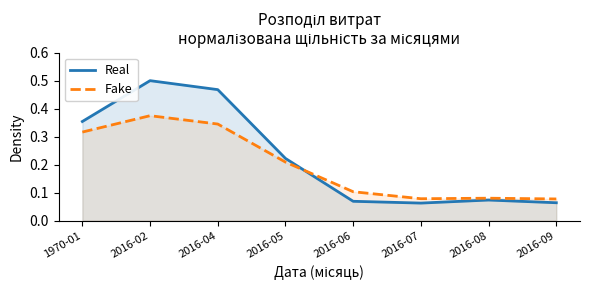

The value of Real at 2016-09 is 0.1. True or false?

True